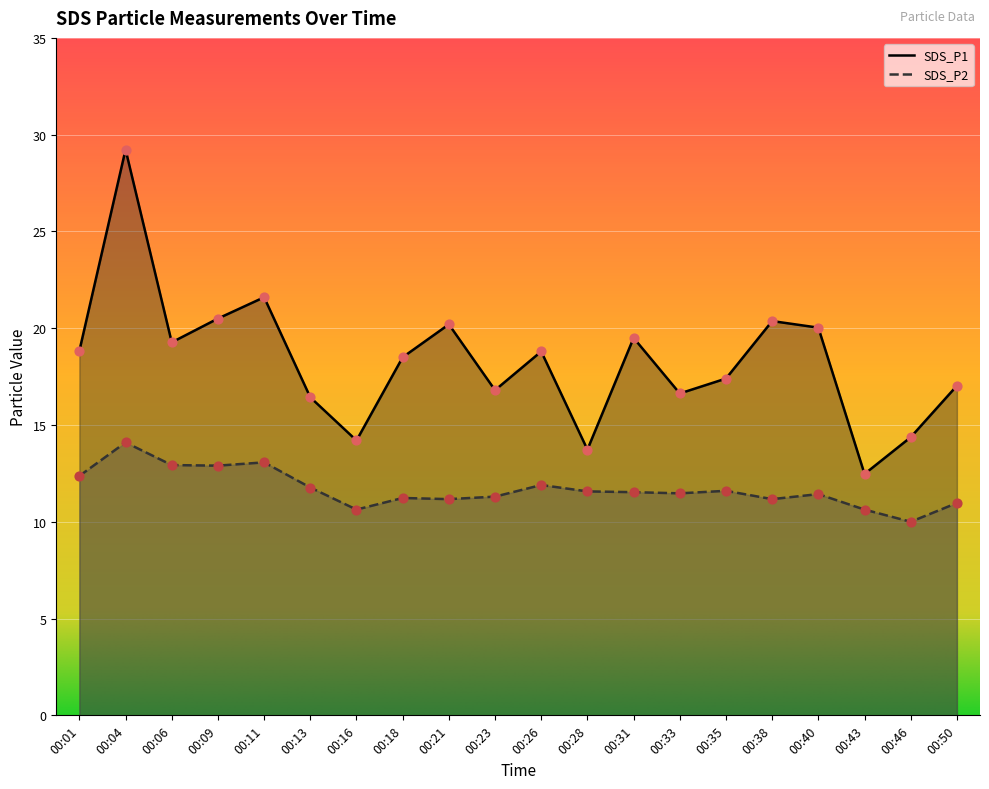

What is the total value across all series at 00:11?

34.7